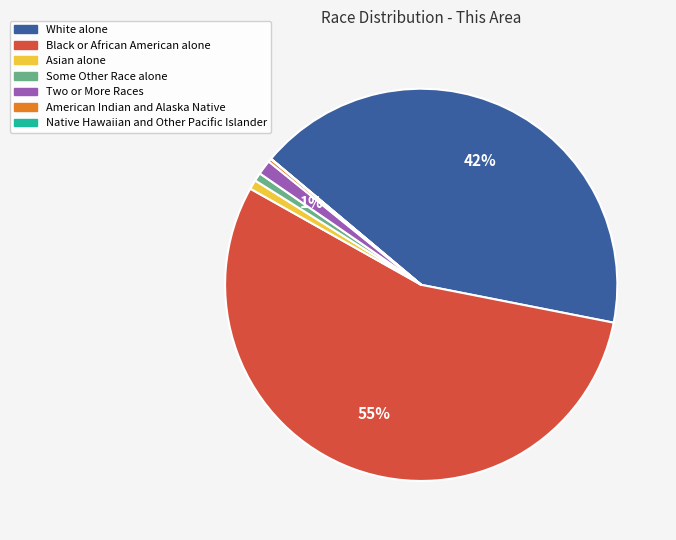

To the nearest percent, what percentage of the pie is Two or More Races?

1%